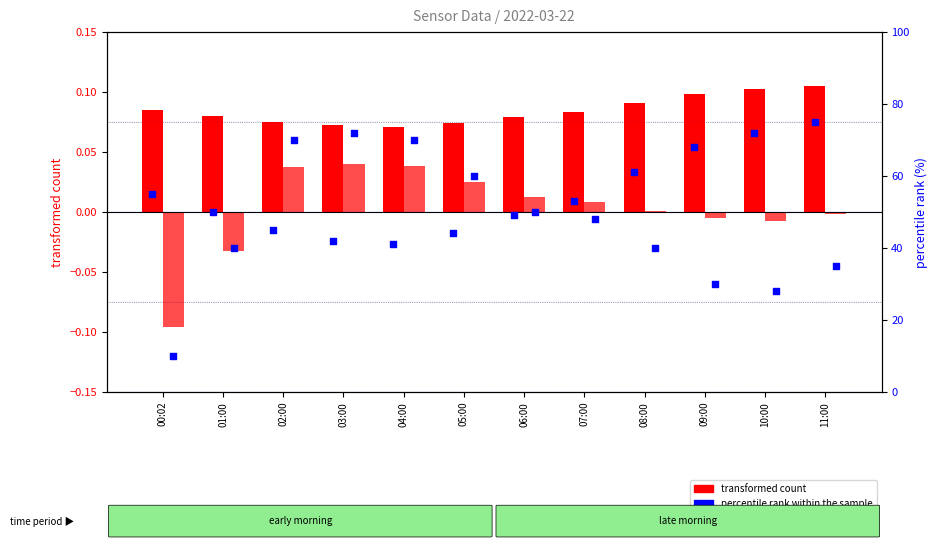

Which series has the largest Y range (max minus min)?

percentile rank within the sample (Humidity)